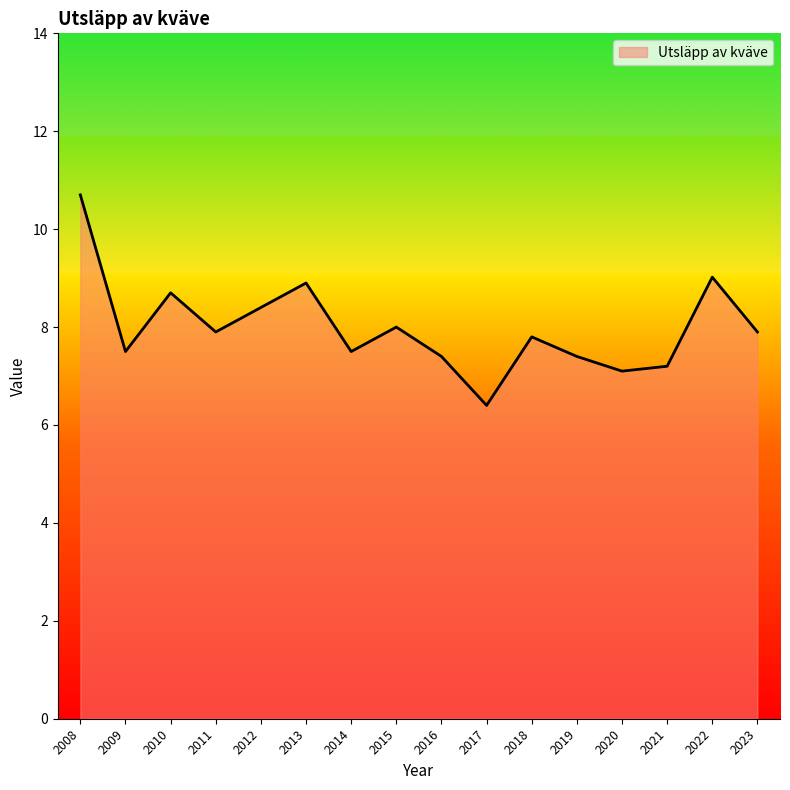

How many values are below 7?

1